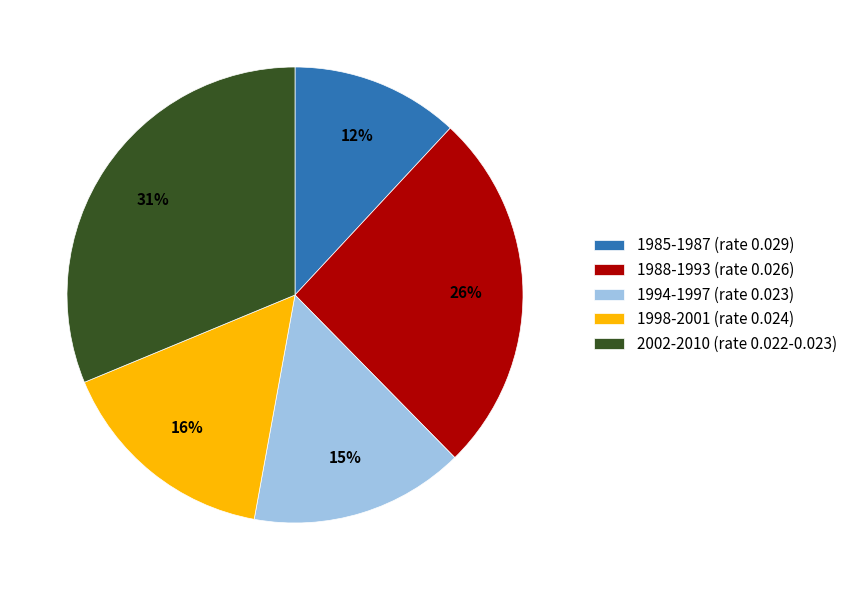

Which slice is the largest?

2002-2010 (rate 0.022-0.023)